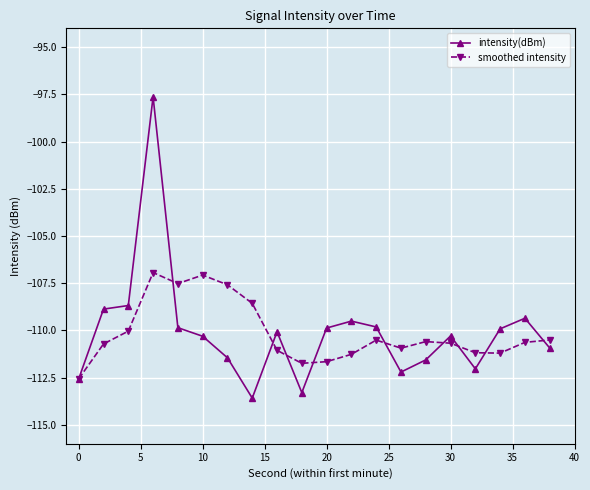

What is the maximum value shown in the chart?

-97.6